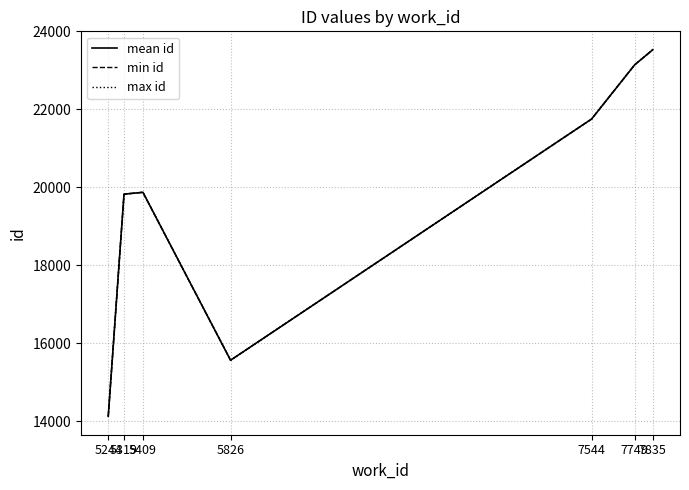

What is the maximum value for mean id?

23528.5